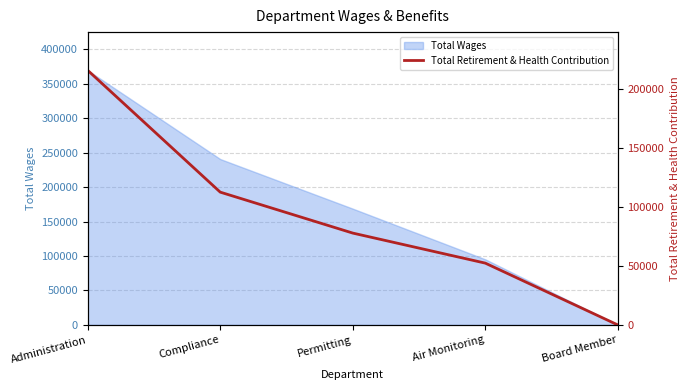

The value at Administration is 216203. True or false?

True